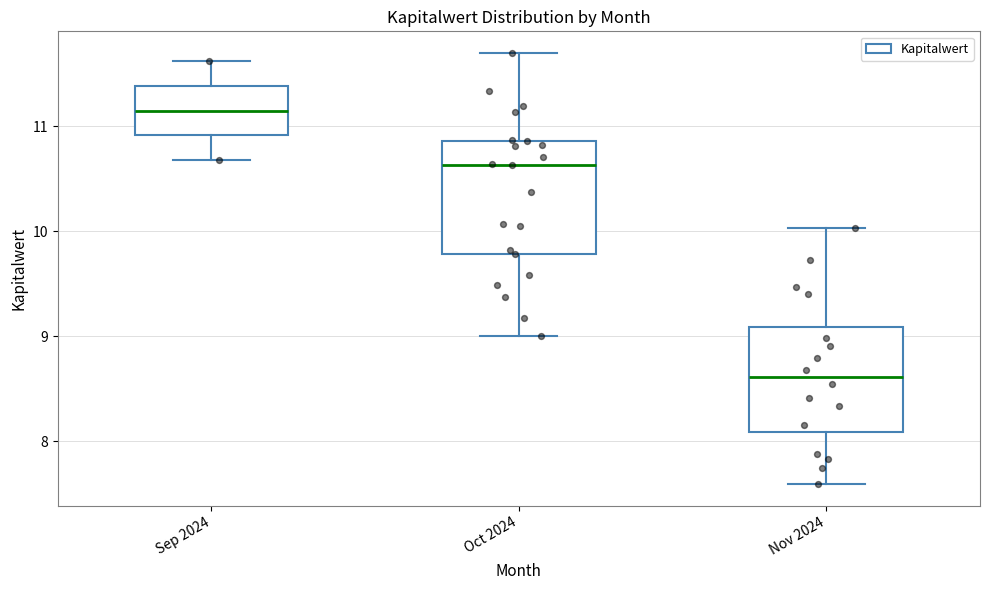

Which box's median line is the highest?

Sep 2024